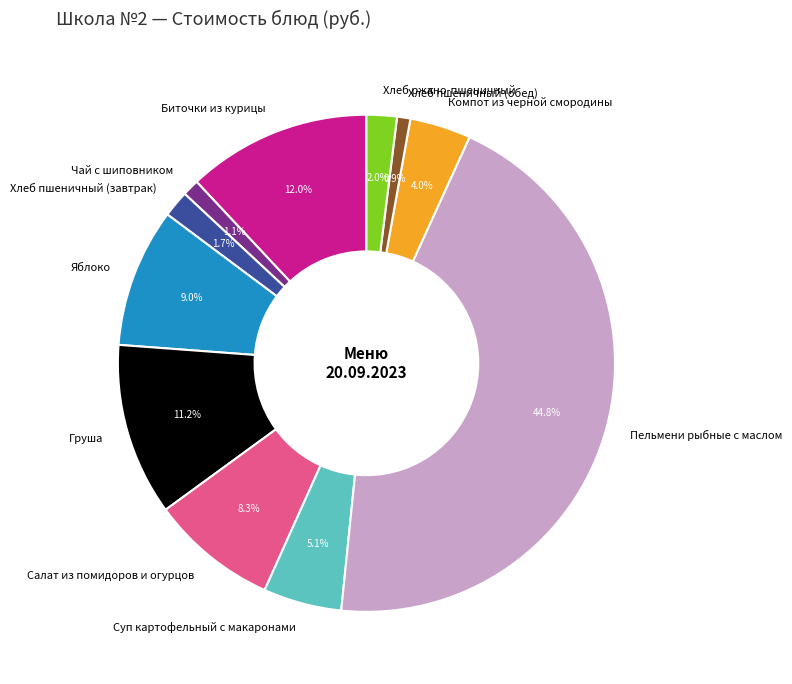

What percentage is NOT represented by Салат из помидоров и огурцов?

91.7%